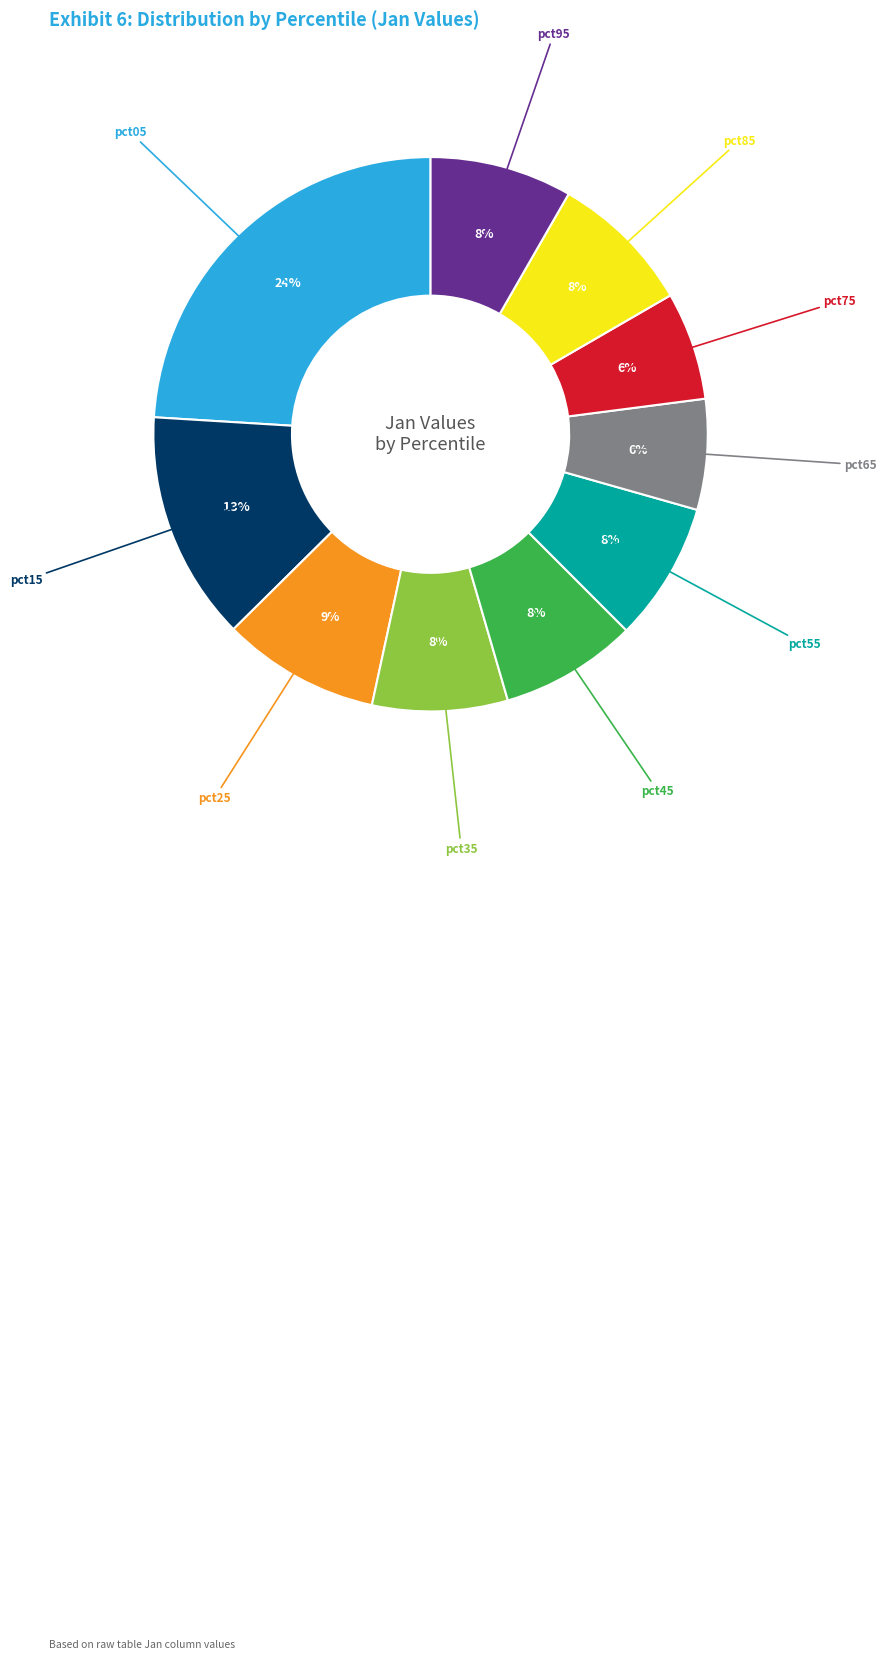

To the nearest percent, what is the difference between the largest and smallest slice percentages?

18%